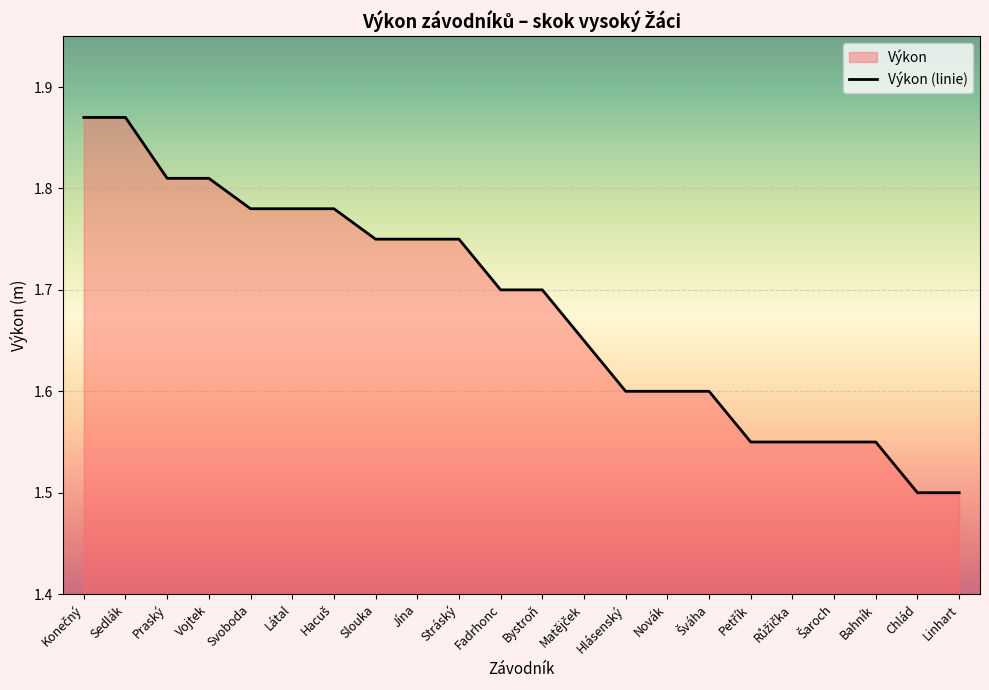

Does the chart display data point markers on the line(s)?

No